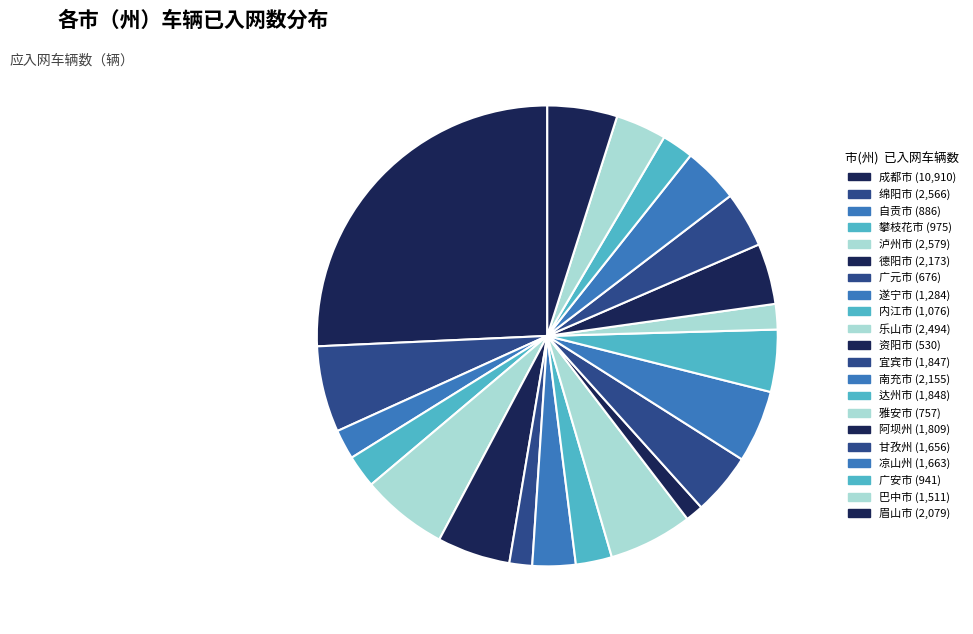

Approximately how many times larger is the value at 乐山市 compared to 自贡市?

2.8